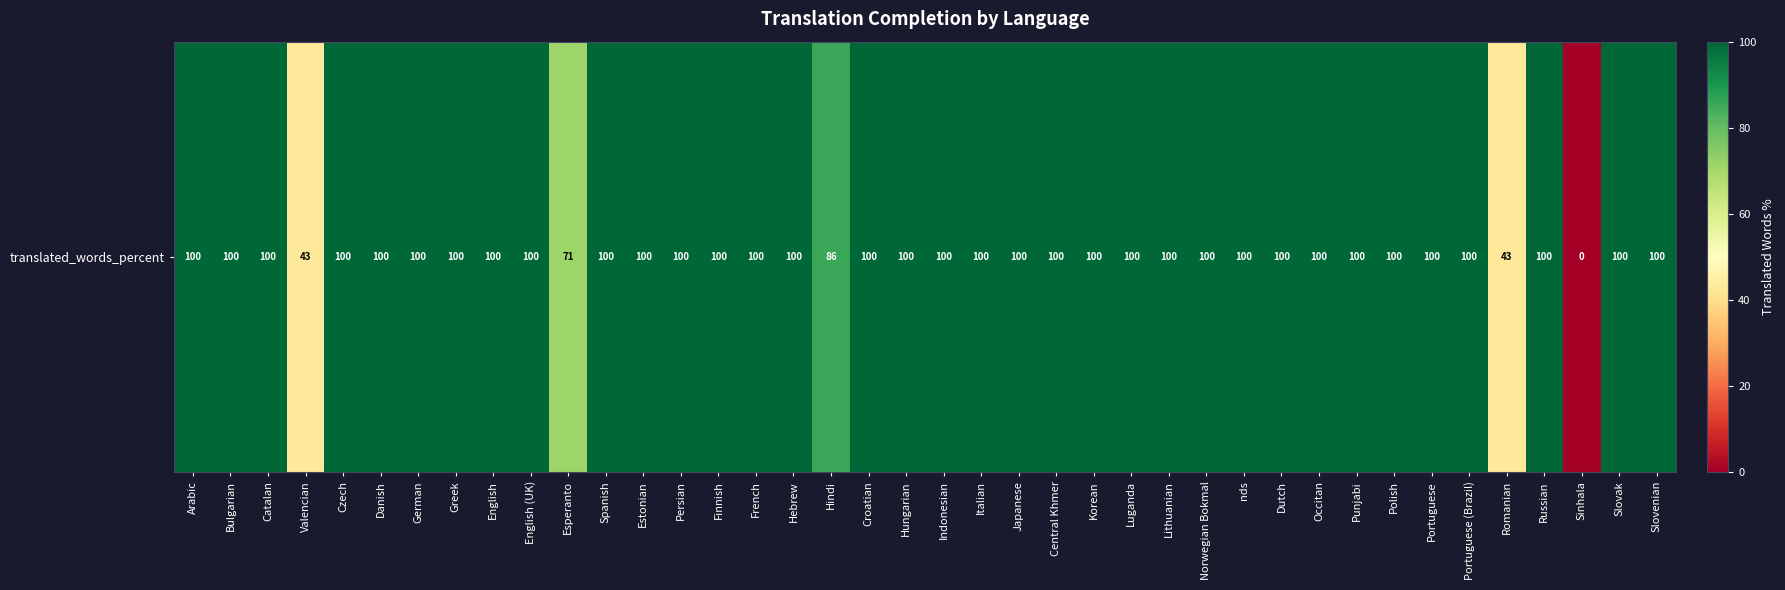

Approximately how many times larger is the value at Japanese compared to Esperanto?

1.4